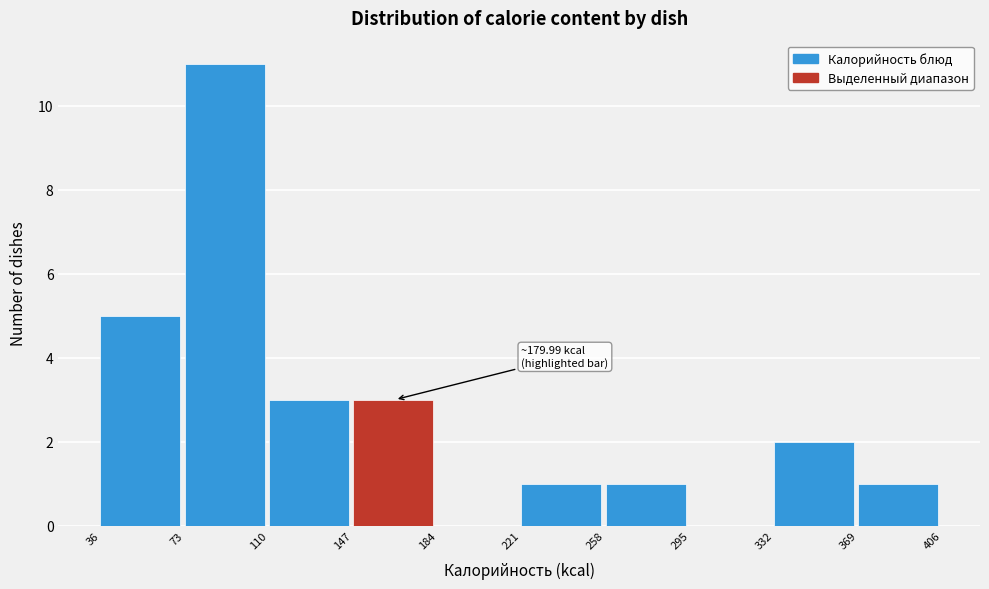

Which range on the x-axis has the tallest bar?

73 to 110